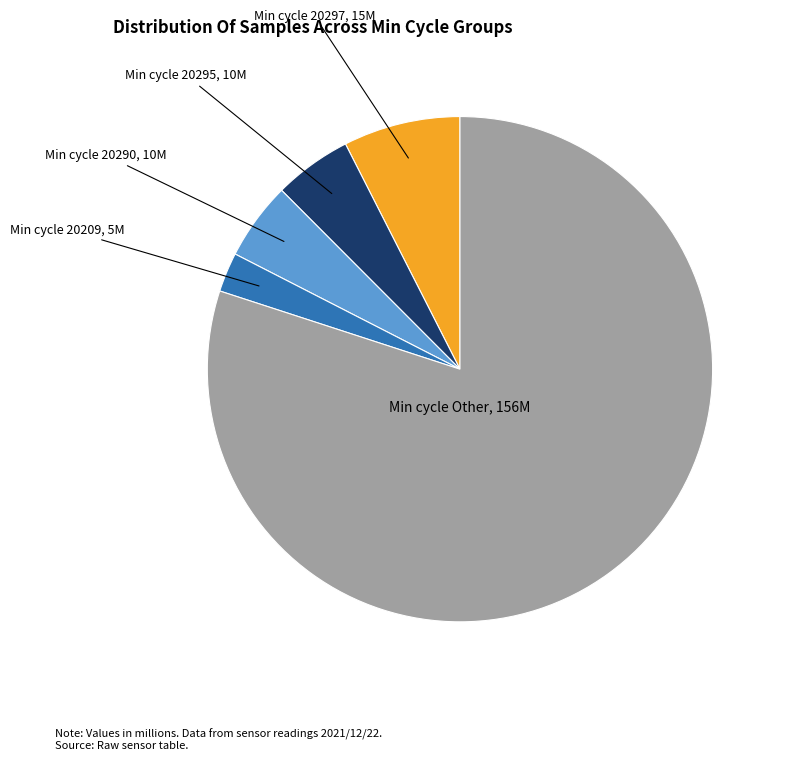

Is there any slice that represents more than half of the pie?

Yes